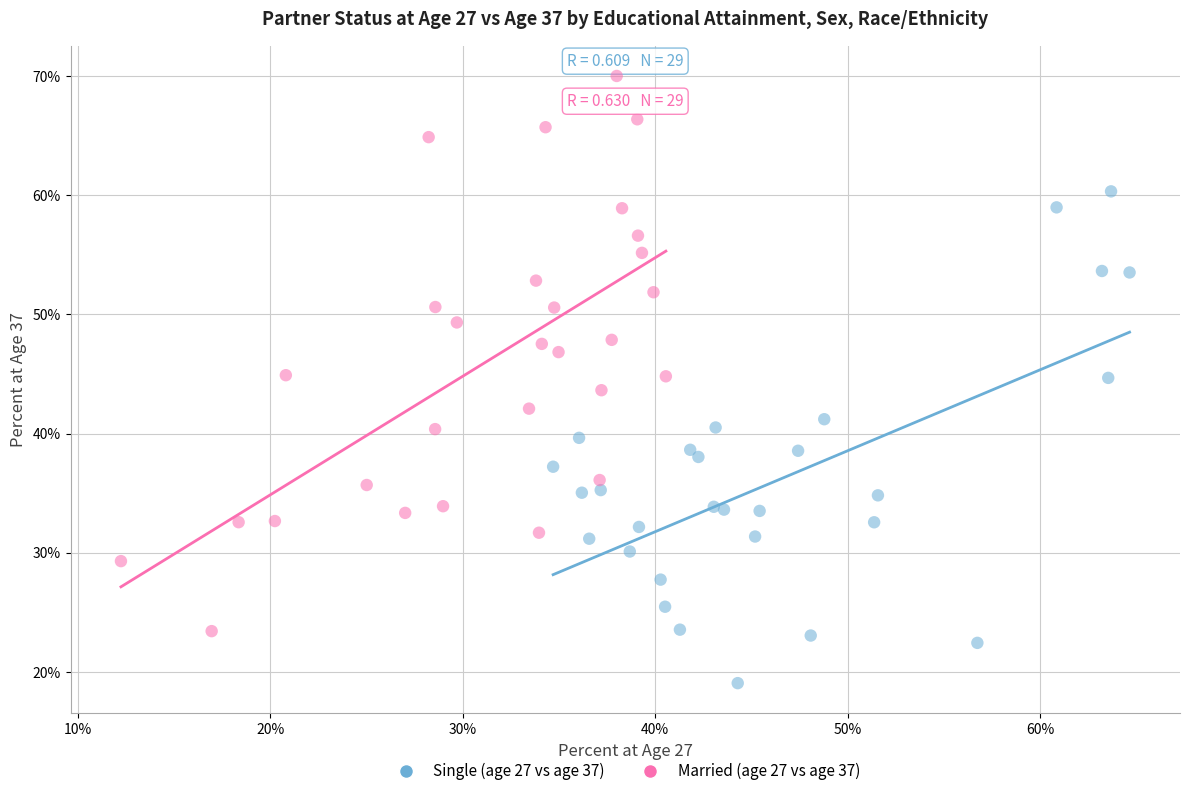

Which series reaches the maximum Y coordinate?

Married (age 27 vs age 37)